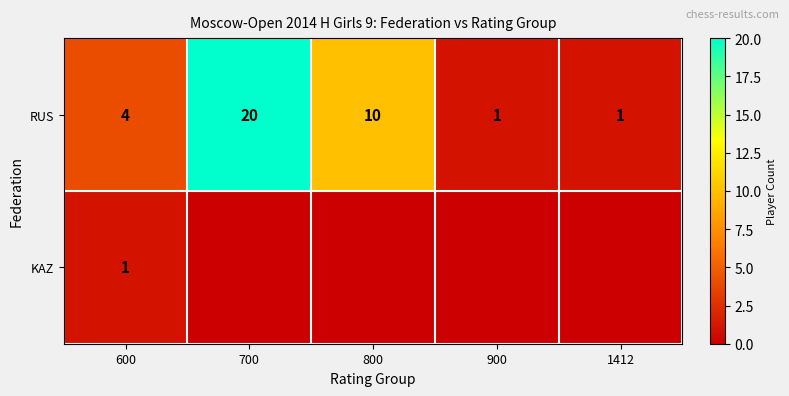

Count the RUS values in the range 1 to 10.

4